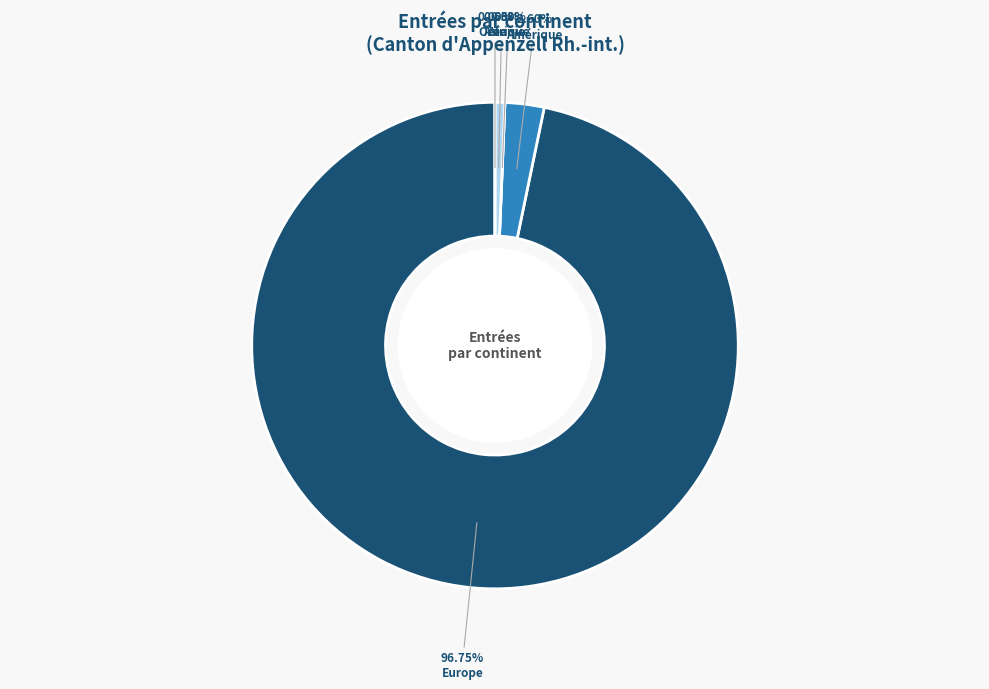

What portion of the pie excludes Amérique?

97.4%